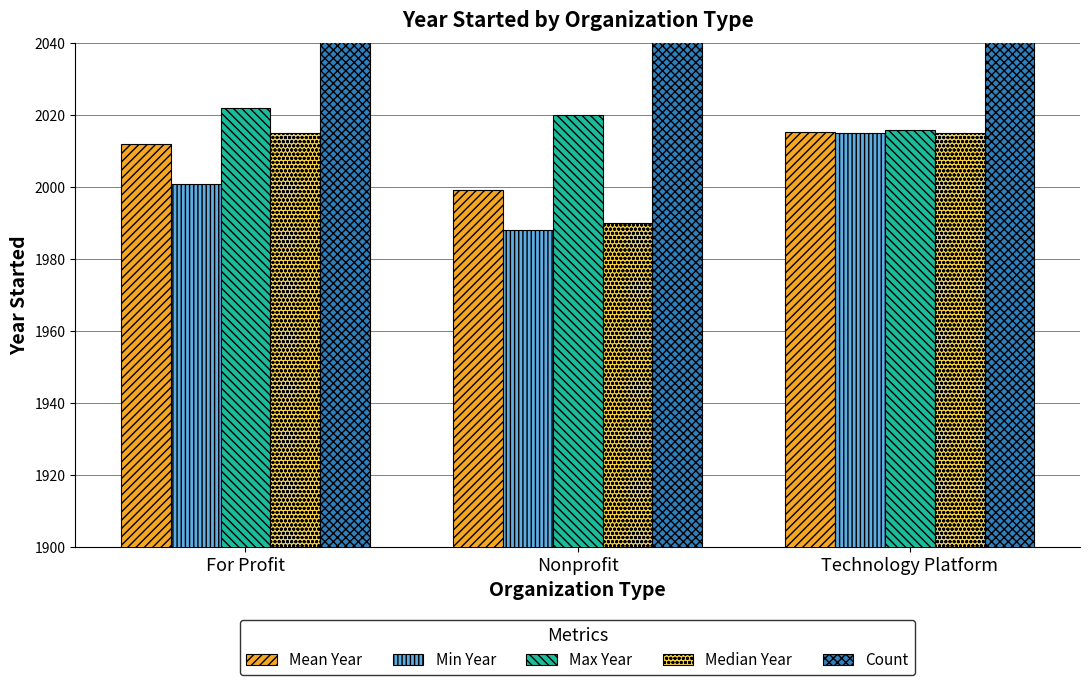

Count the number of categories in the chart.

3